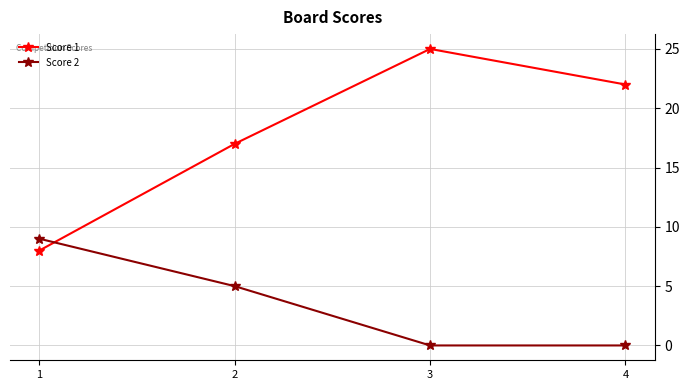

How many intersections are there between Score 1 and Score 2?

1